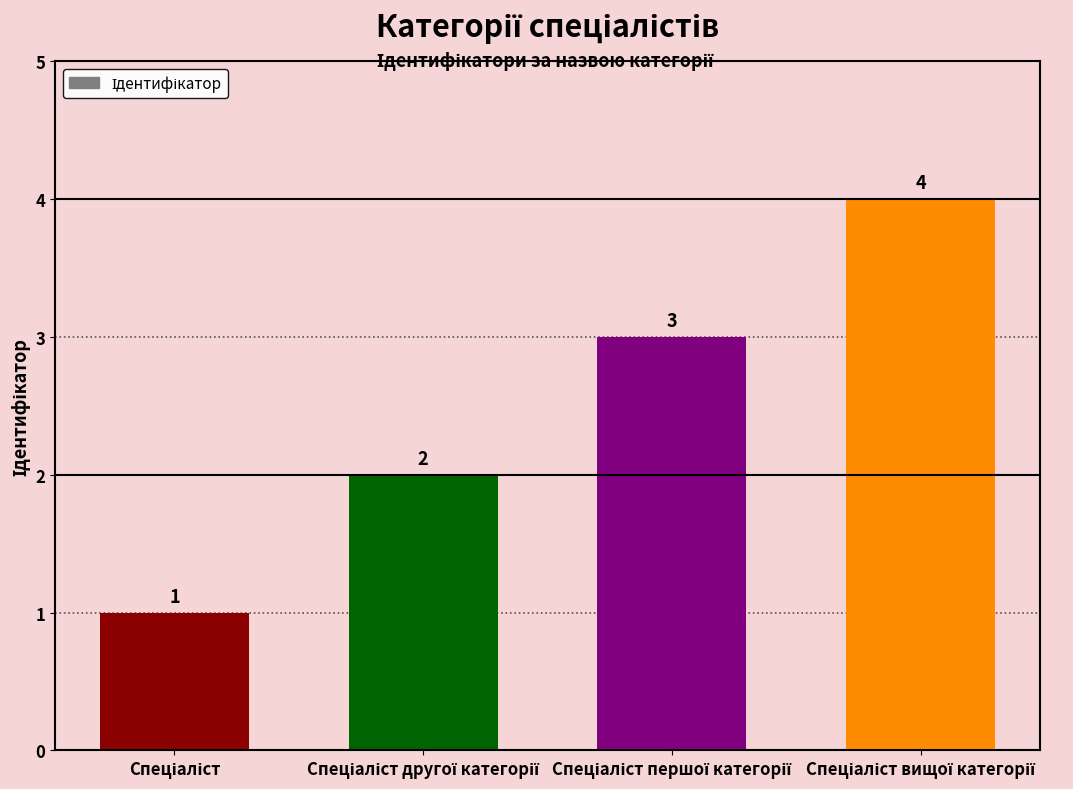

What is the value of the 2nd bar from the left?

2